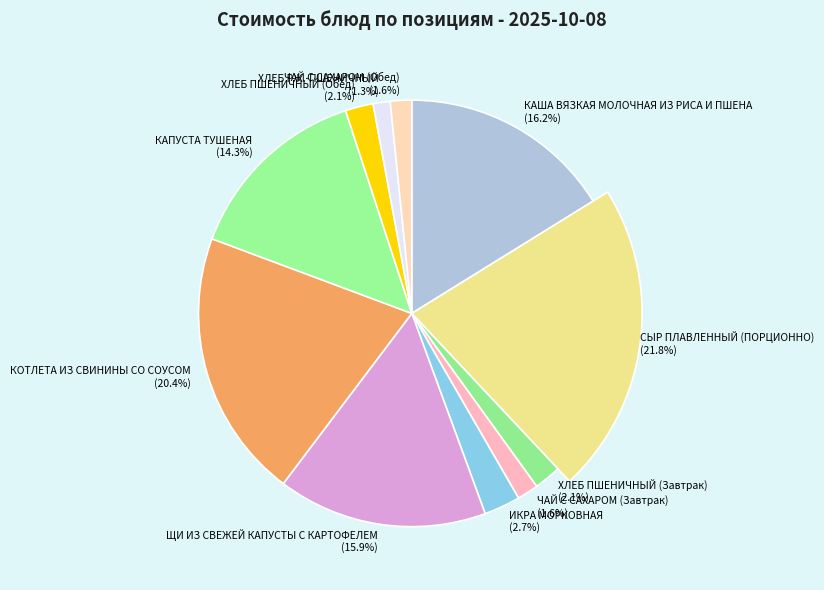

Count the number of slices in the pie.

11